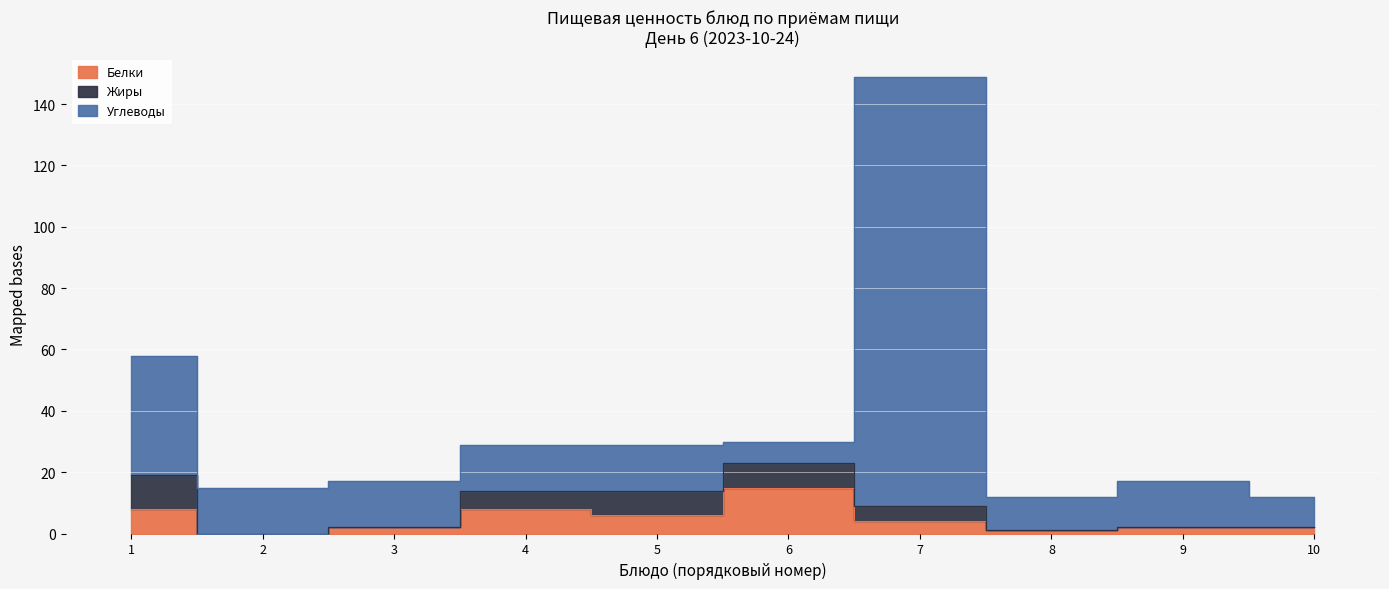

The Углеводы series shows 15 at Чай с сахаром. True or false?

True